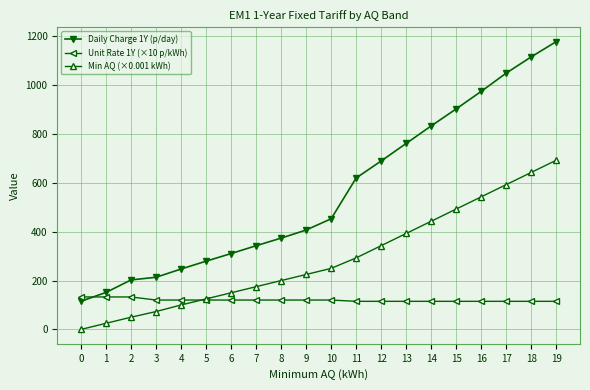

How many values in the Daily Charge 1Y (p/day) series are below 453?

10